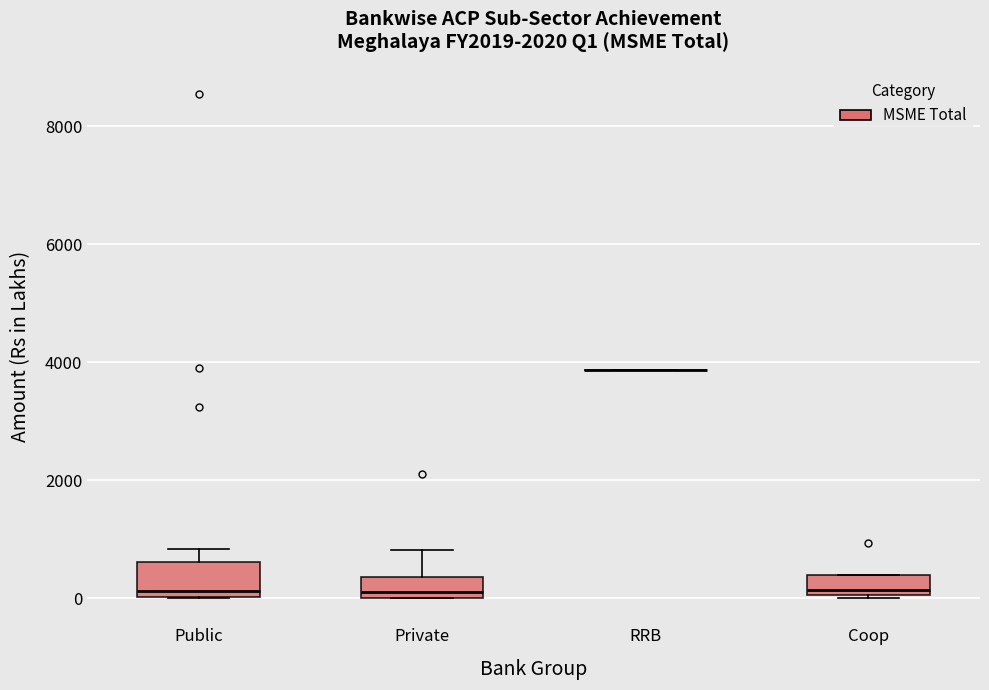

Reading left to right, read every box against the y-axis: the position of its median line, the range the box covers, and the ends of its whiskers. The values are not printed on the chart, so give them approximately, as read against the axis.

Public: median 200, box 0 to 600, whiskers 0 to 800
Private: median 200, box 0 to 400, whiskers 0 to 800
RRB: box collapsed to a line at 3800, whiskers 3800 to 3800
Coop: median 200, box 0 to 400, whiskers 0 to 400